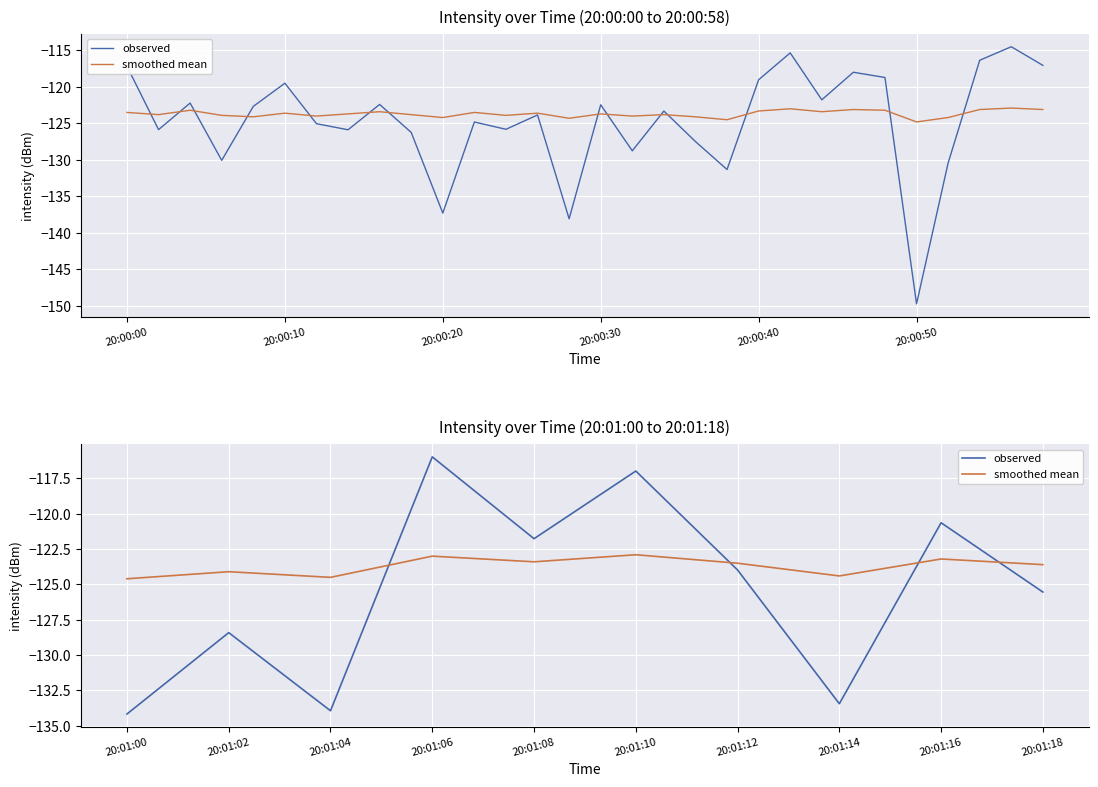

What are all the series names shown in the legend?

observed, smoothed mean